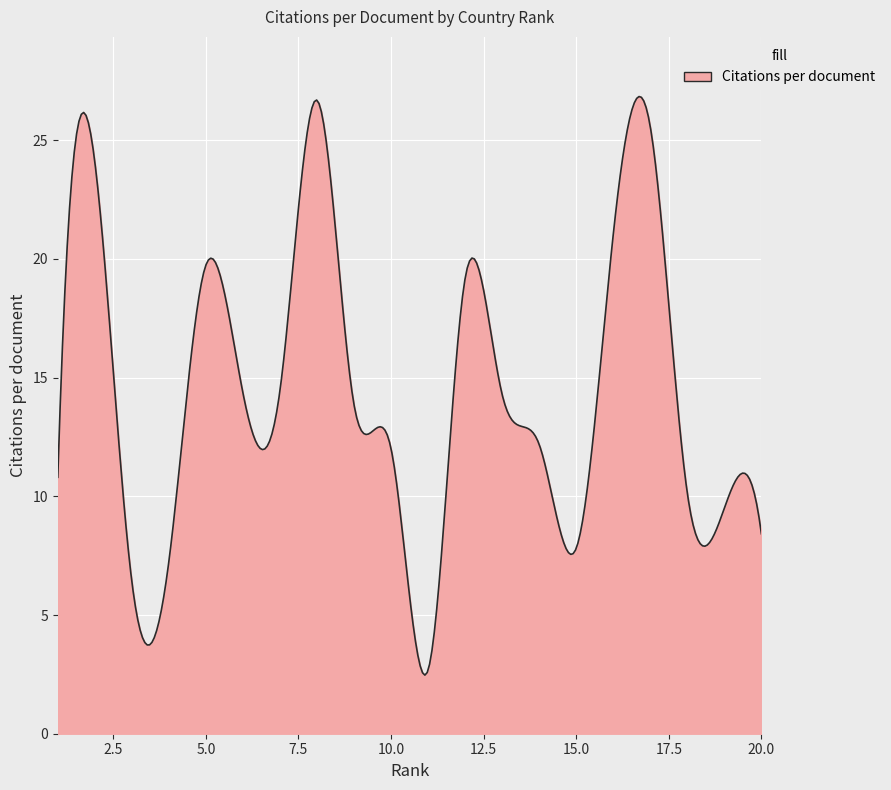

What is the greatest value displayed?

26.8